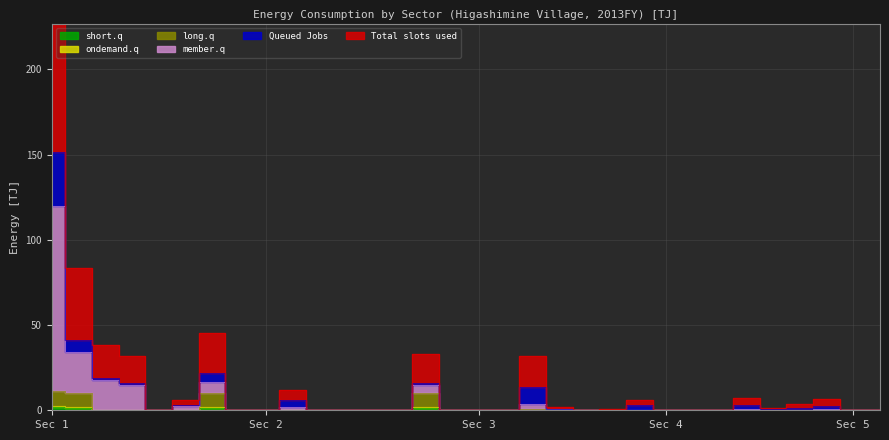

How many categories are shown in the chart?

32